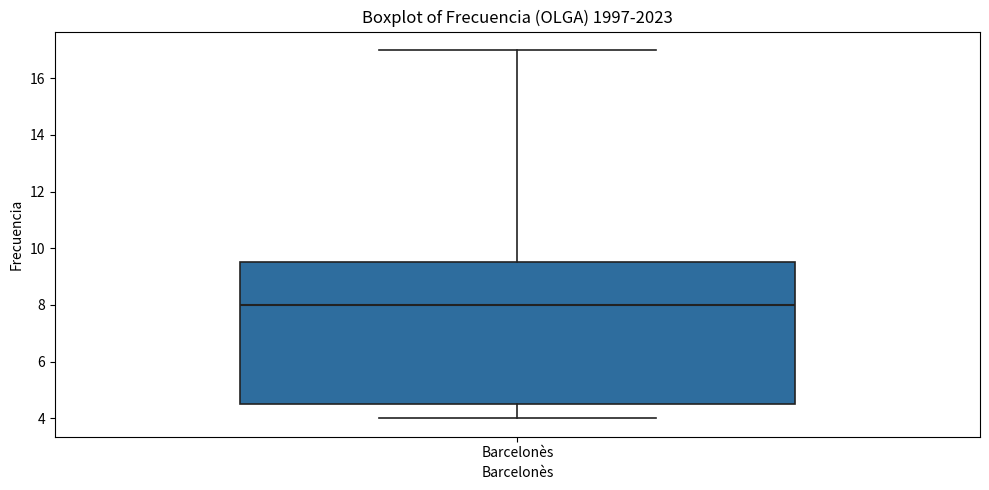

Where is the lower edge of the box for Barcelonès on the y-axis? The values are not printed on the chart, so give them approximately, as read against the axis.

4.6